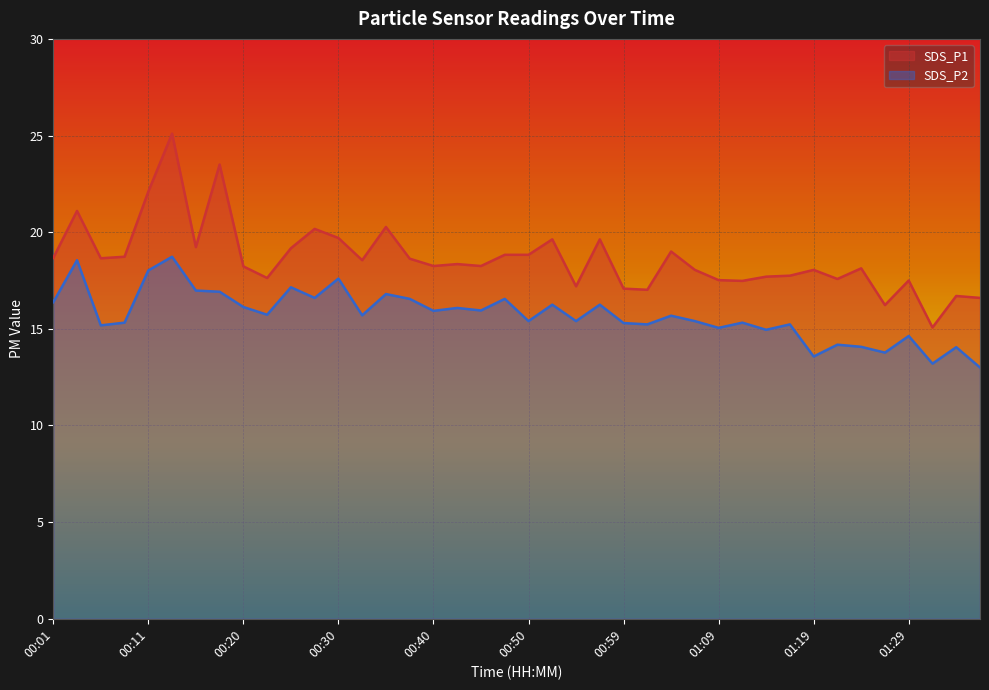

True or false: SDS_P2 and SDS_P1 cross at least once.

False